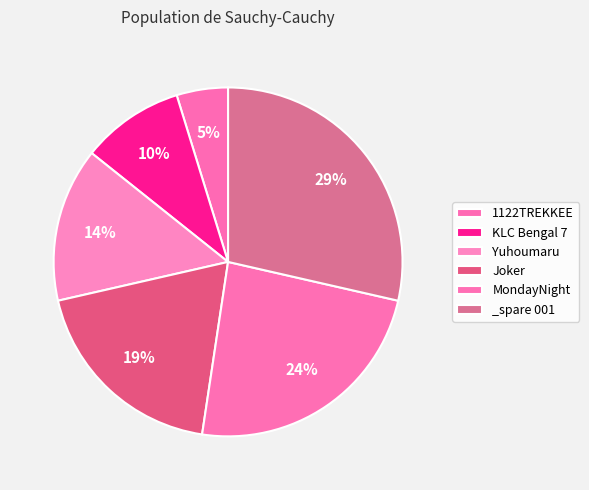

Is there a majority slice in this chart?

No